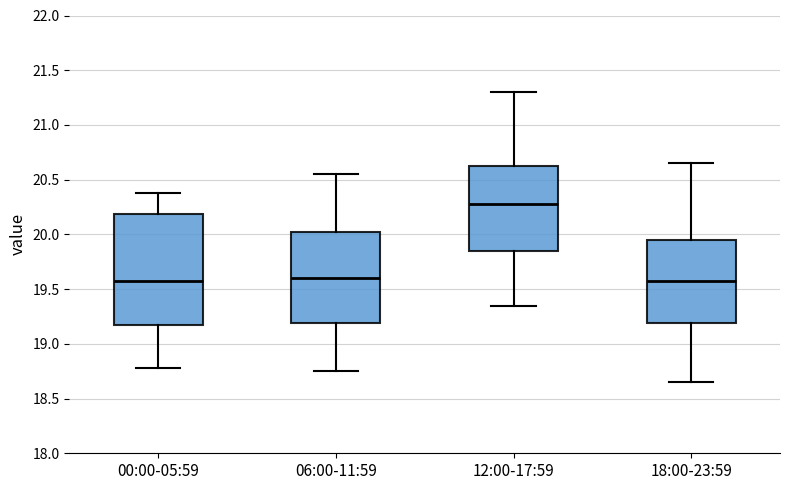

Which box is the tallest, from its lower edge to its upper edge?

00:00-05:59